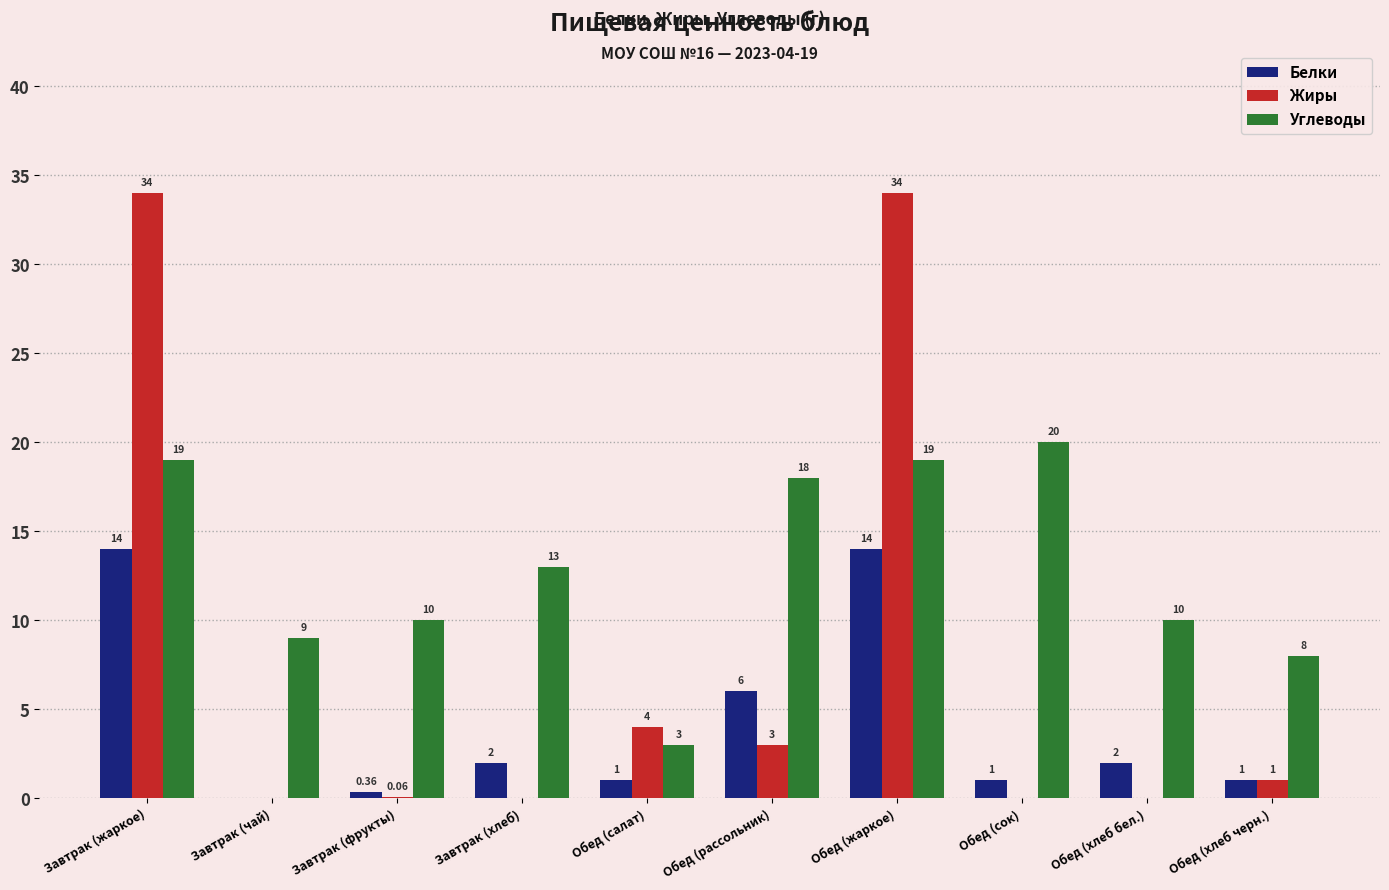

At which label does Углеводы first exceed 13?

Завтрак (жаркое)